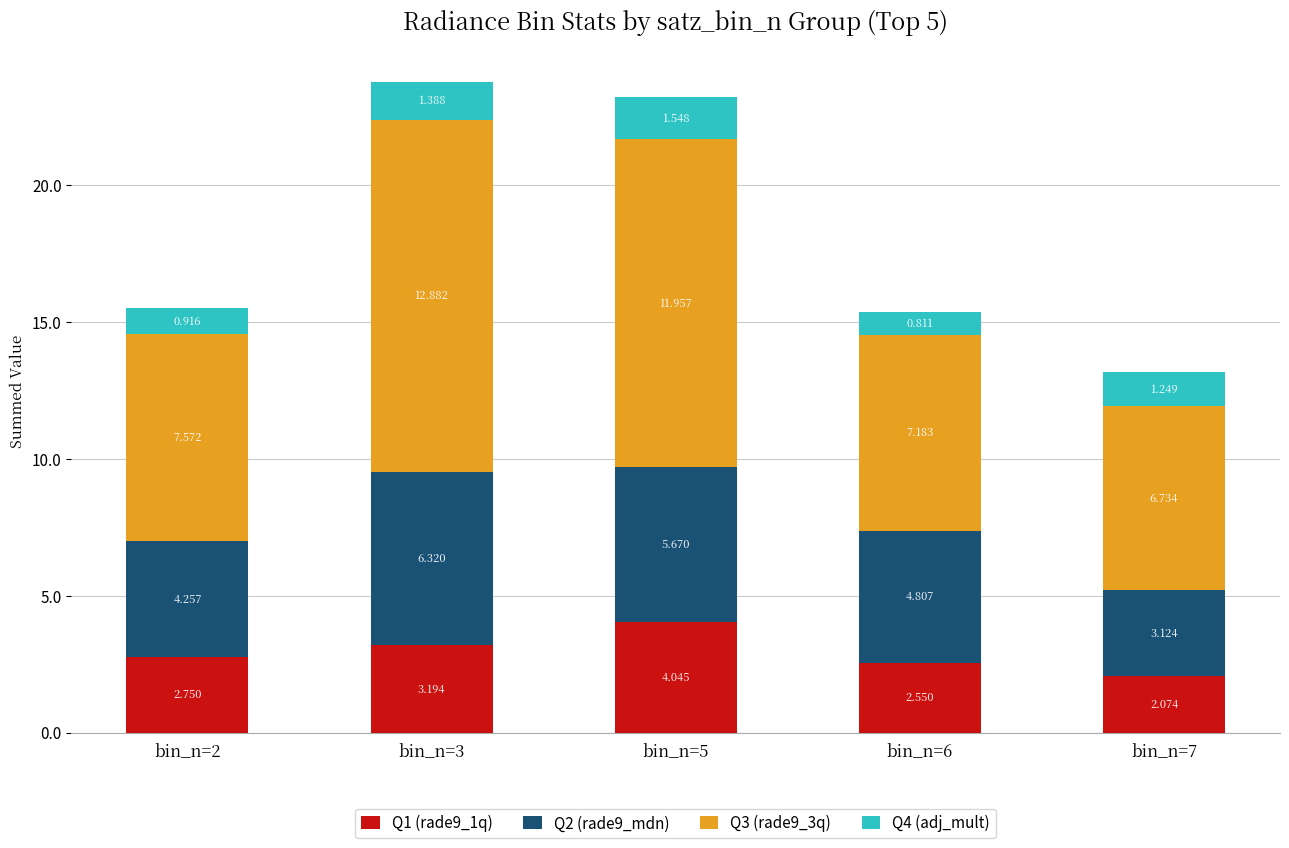

How many distinct data groups are displayed?

4